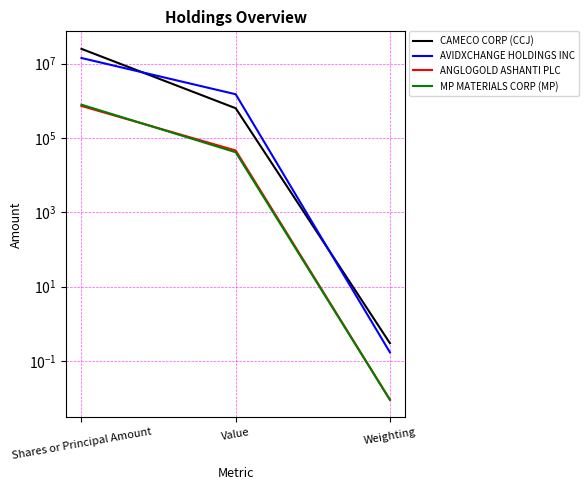

List the labels in order of MP MATERIALS CORP (MP) value, largest first.

Shares or Principal Amount, Value, Weighting